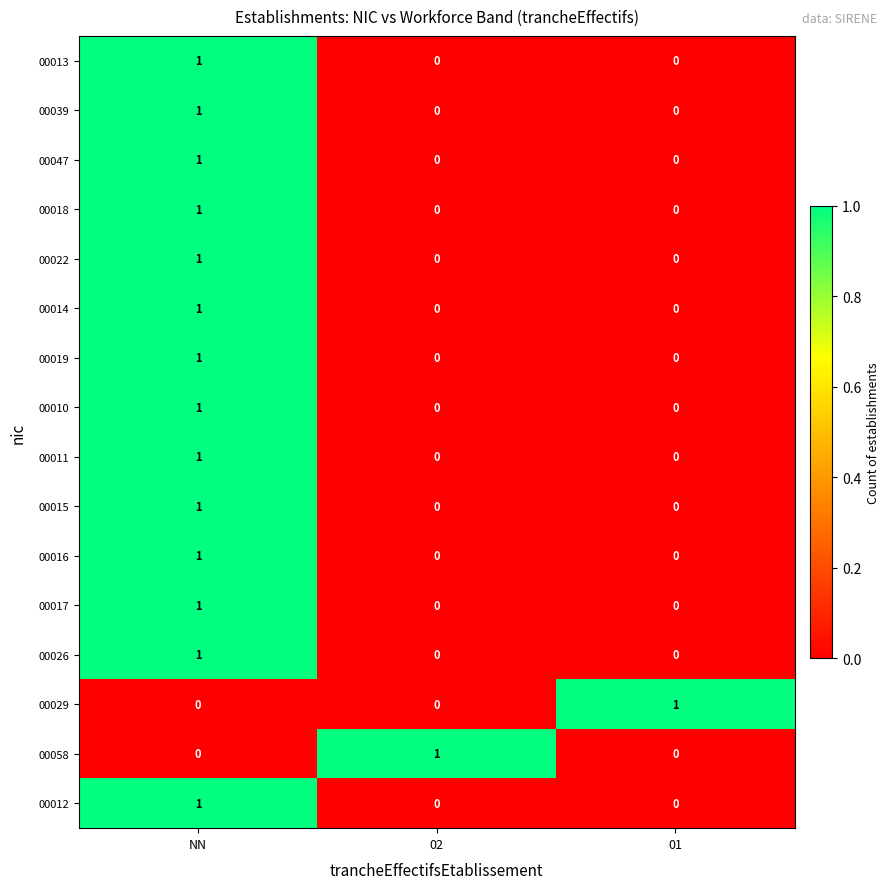

What is the total value across all series at NN?

14